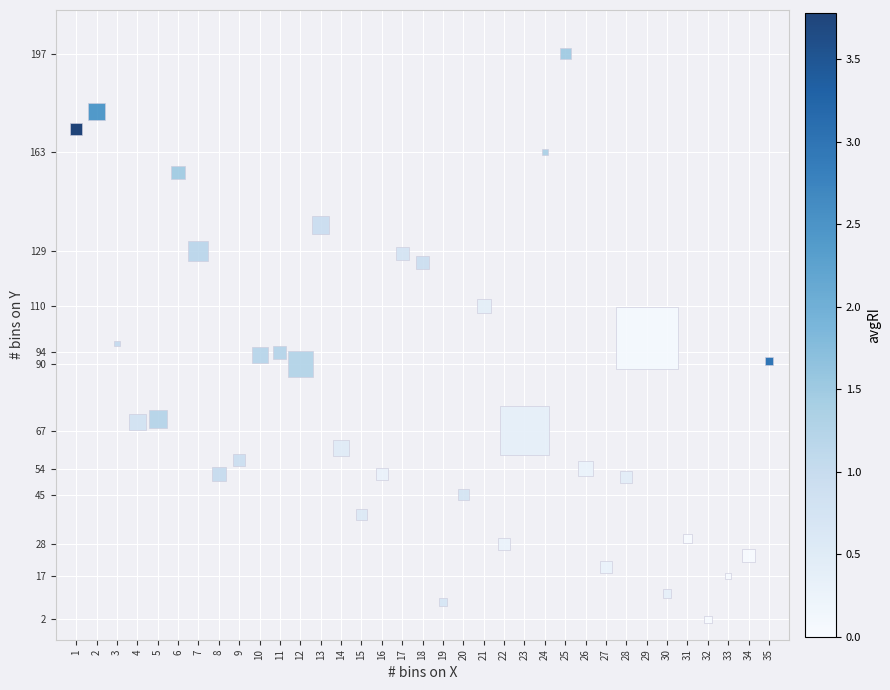

What is the range of X values (max minus min)?

34